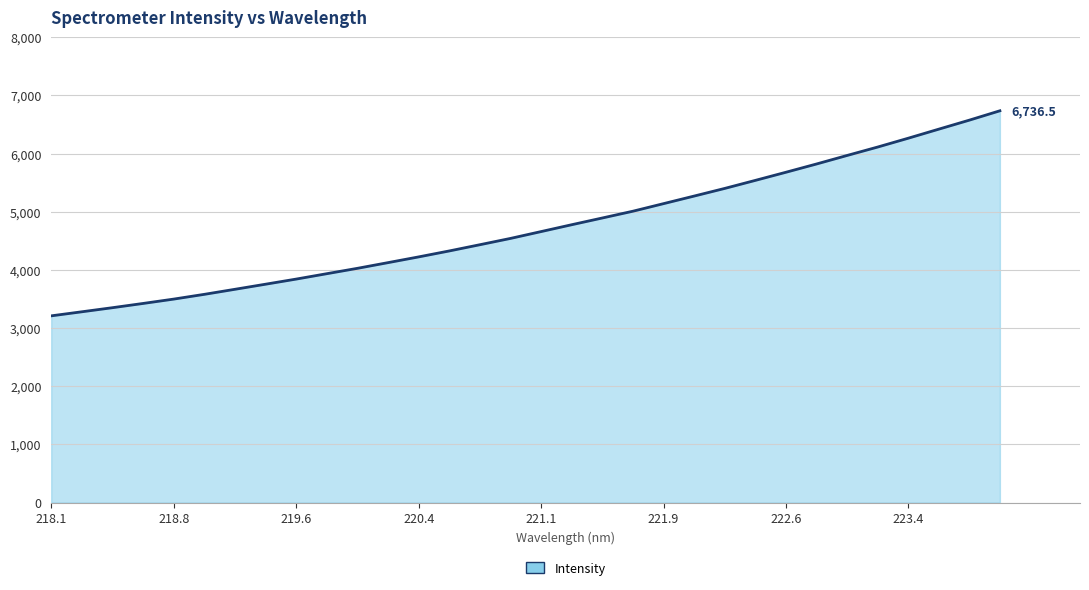

What is the maximum value shown in the chart?

6736.5